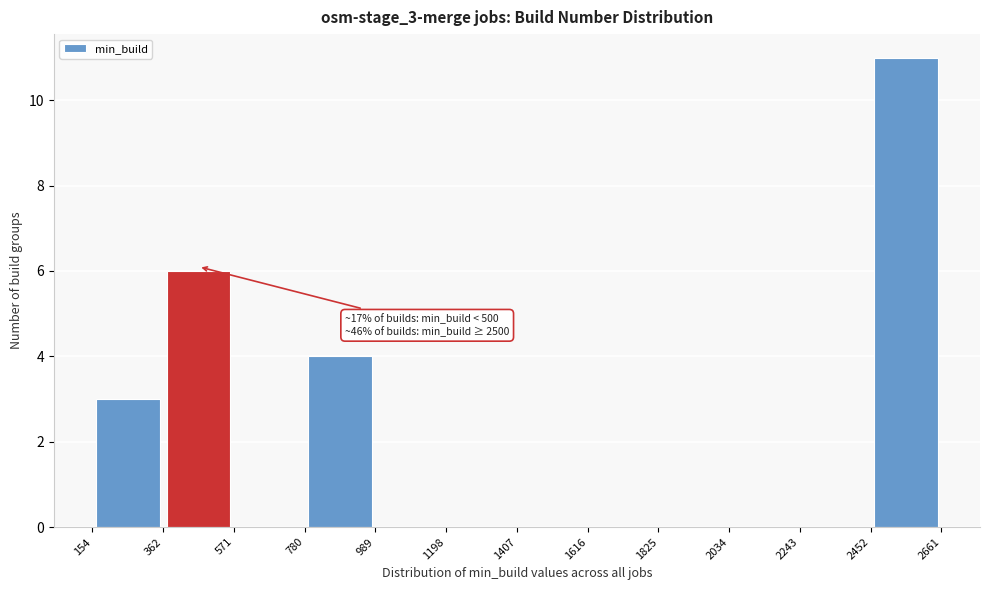

Which range on the x-axis has the tallest bar?

2452 to 2661